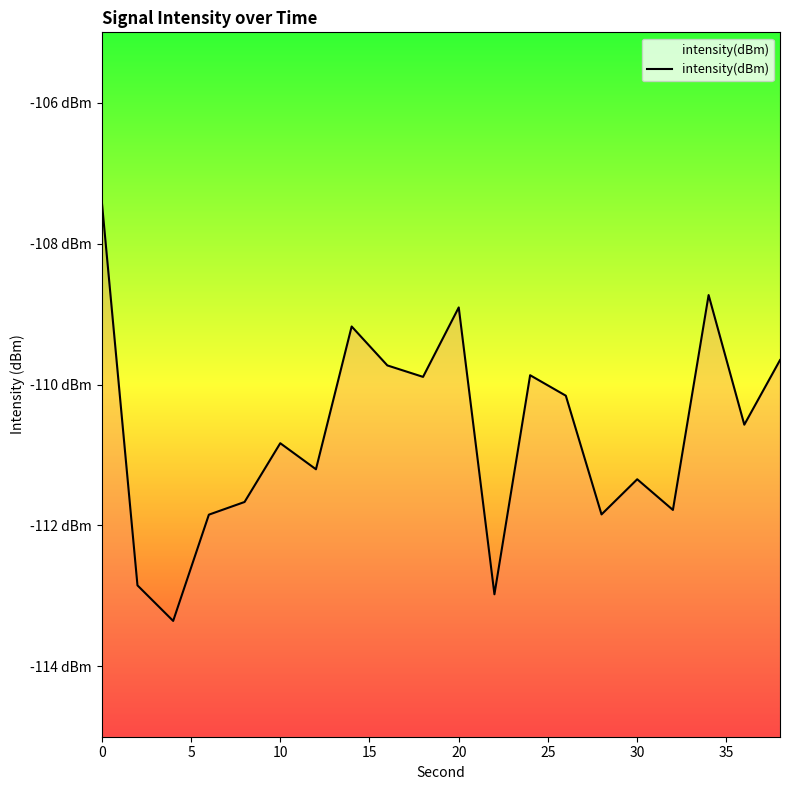

Count the number of data series in this chart.

1